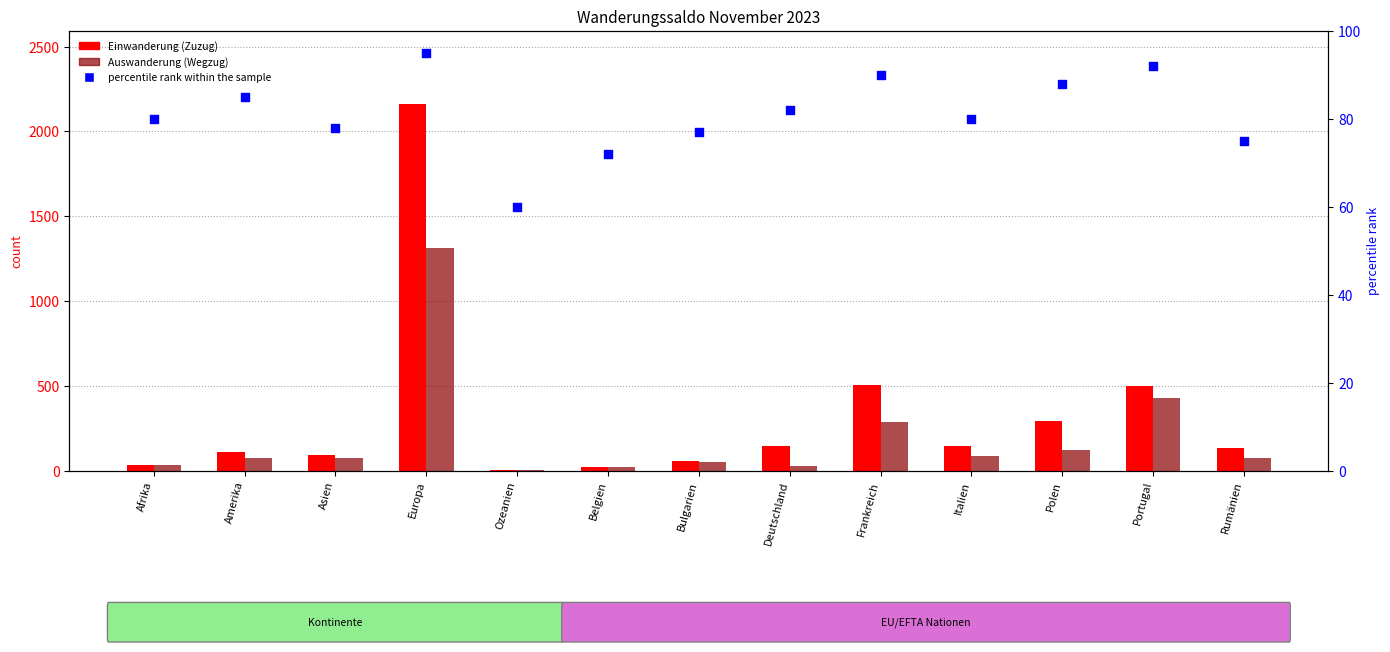

Which series reaches the maximum Y coordinate?

Einwanderung (Zuzug)